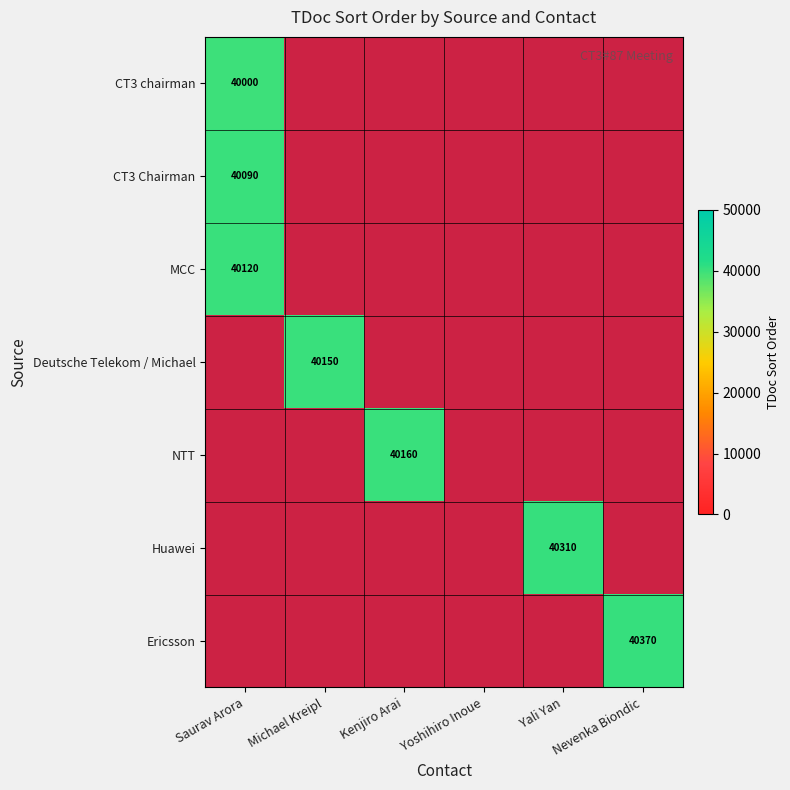

The NTT series shows 19930 at Kenjiro Arai. True or false?

False